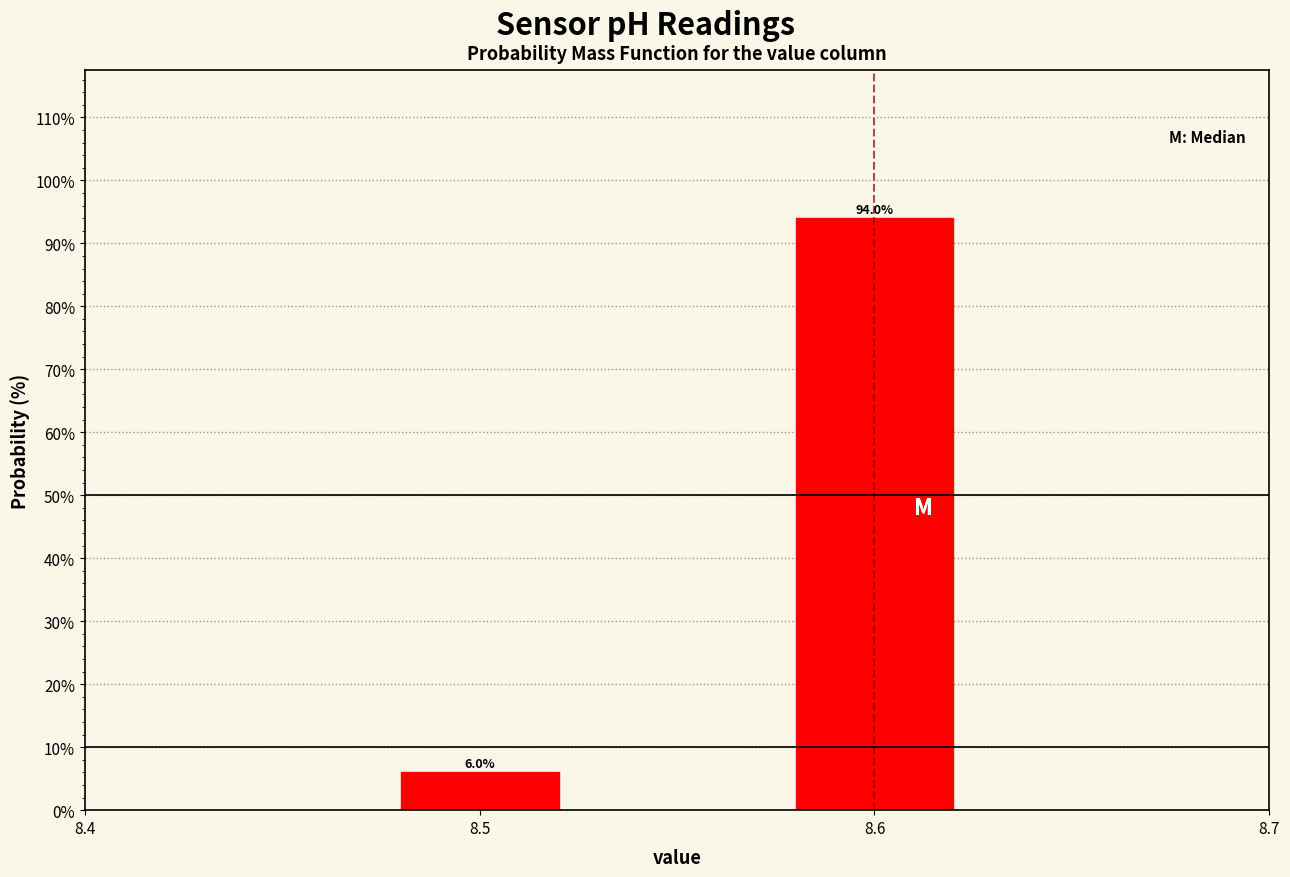

Reading right to left, list all the values displayed in this chart.

94	6